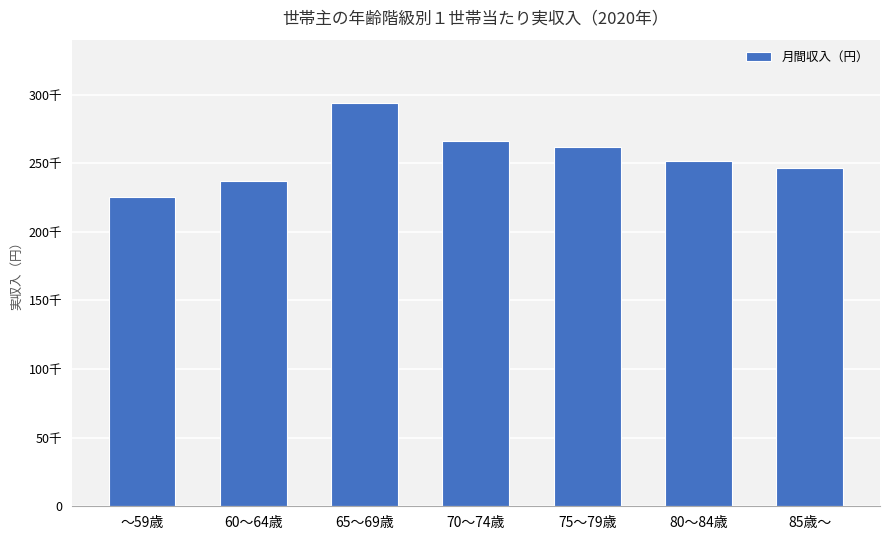

Is it true that the value at 60～64歳 is 70696?

False